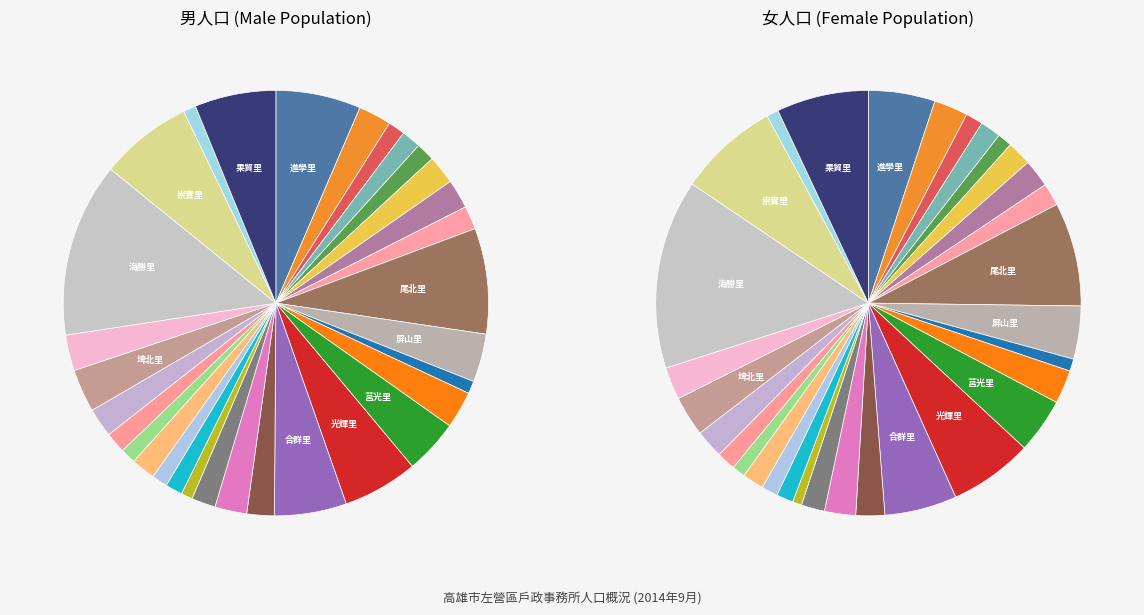

To the nearest percent, what is the difference between the 進學里 and 廍南里 slice percentages?

4%